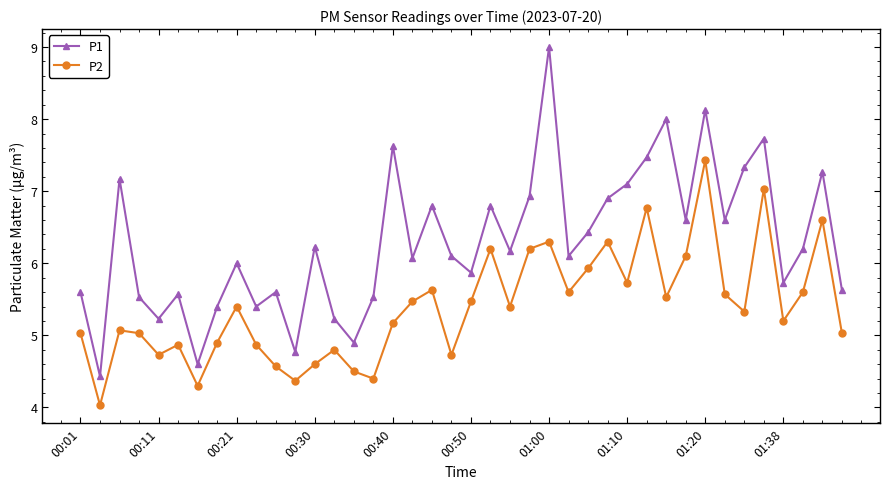

What is the difference between the second highest and minimum values in the P1 series?

3.7